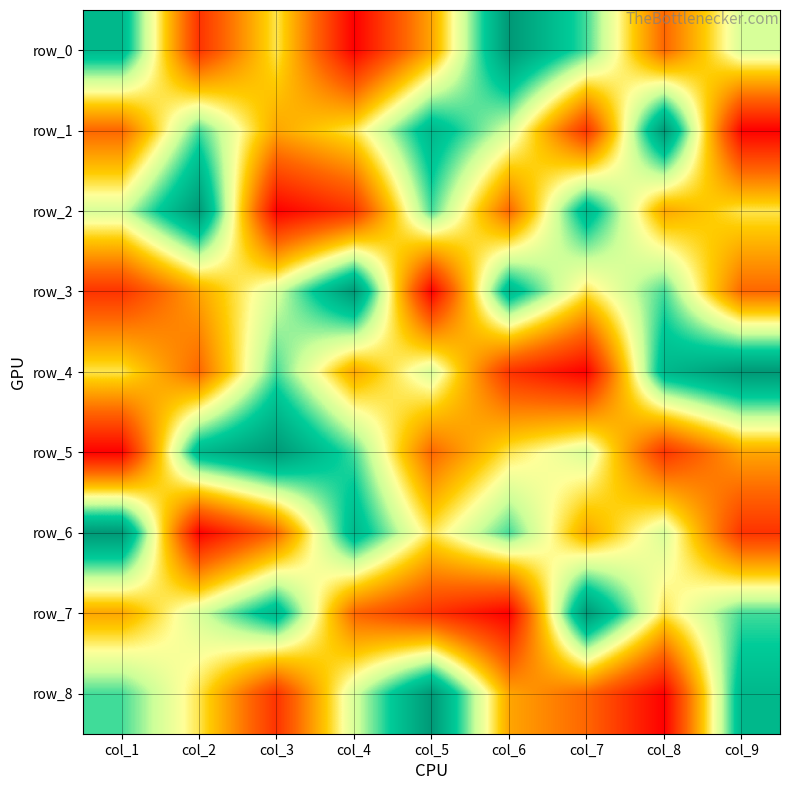

What is the difference between the second highest and minimum values in the row_7 series?

7